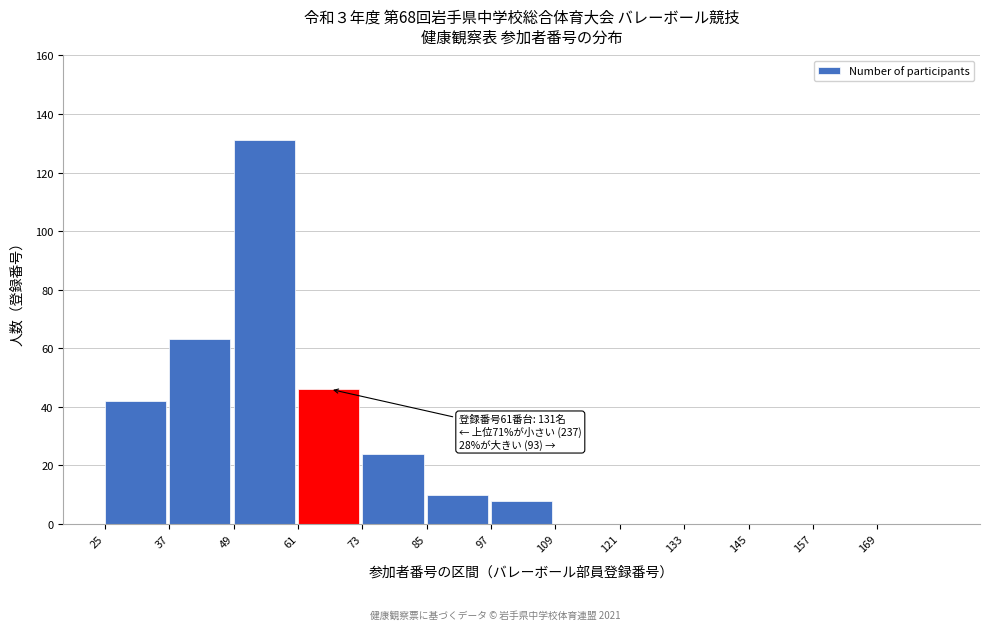

Reading right to left, list all the values displayed in this chart.

169=0	157=0	145=0	133=0	121=0	109=0	97=8	85=10	73=24	61=46	49=131	37=63	25=42